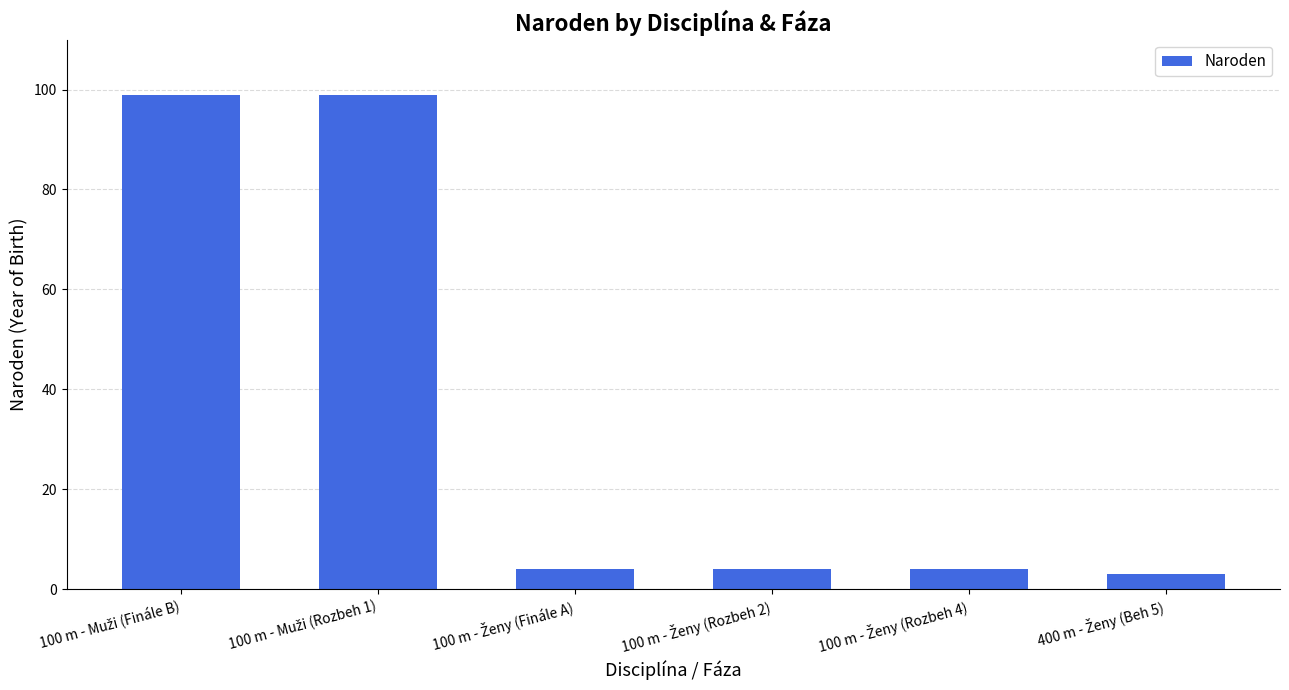

Does the chart contain stacked bars?

No